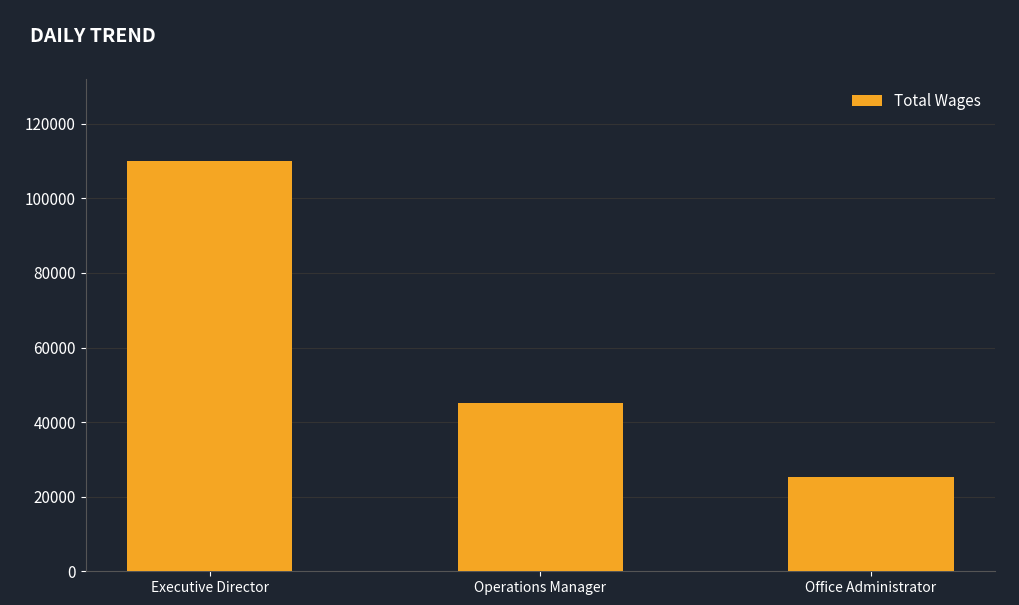

How many values are below 45088?

1